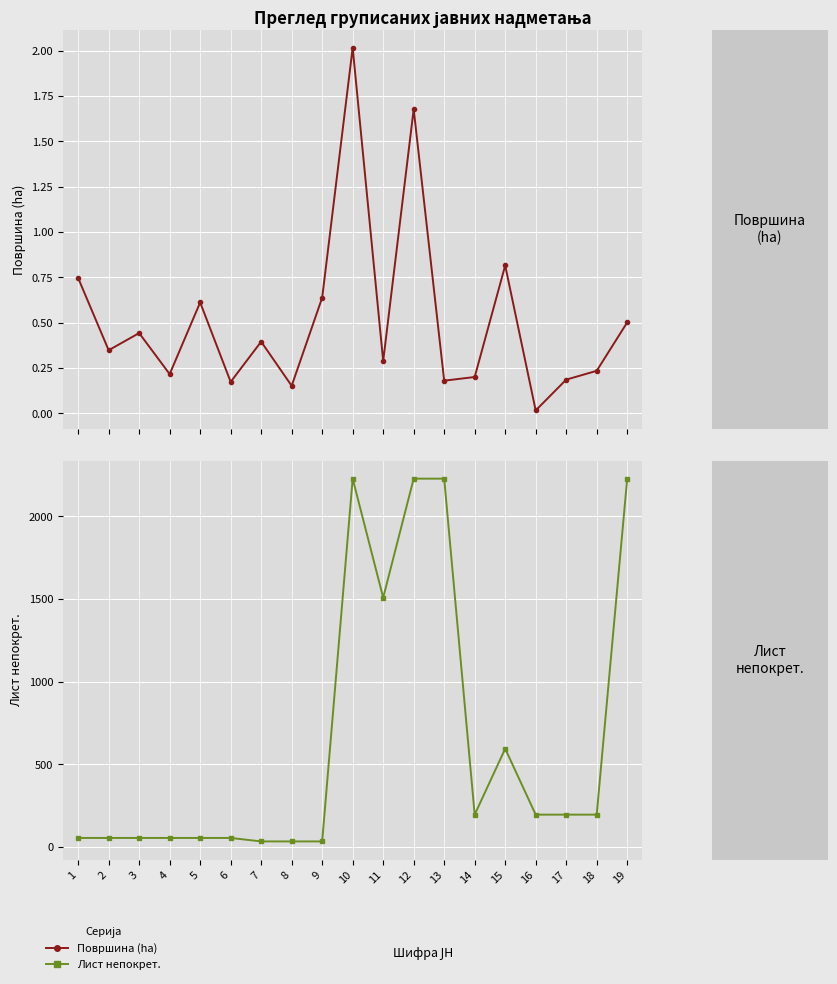

What is the approximate value of Површина (ha) at 9?

0.6